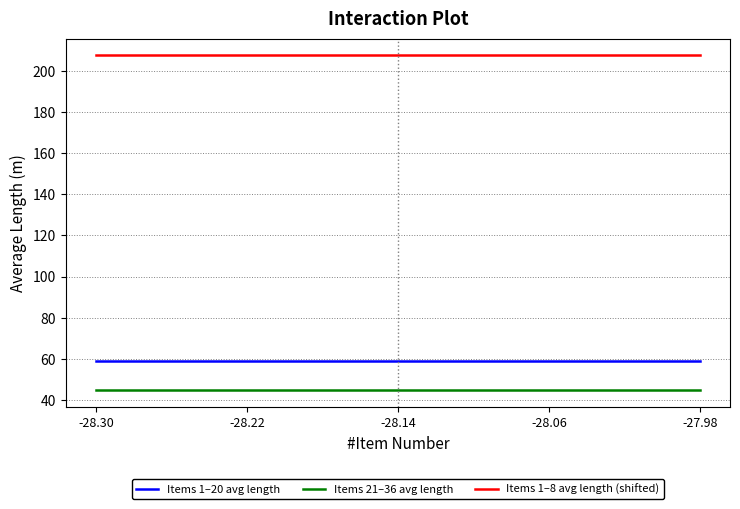

Reading left to right, extract all data points from this chart.

Items 1–20 avg length: -28.30=59.0	-28.22=59.0	-28.14=59.0	-28.06=59.0	-27.98=59.0
Items 21–36 avg length: -28.30=44.8	-28.22=44.8	-28.14=44.8	-28.06=44.8	-27.98=44.8
Items 1–8 avg length (shifted): -28.30=207.5	-28.22=207.5	-28.14=207.5	-28.06=207.5	-27.98=207.5